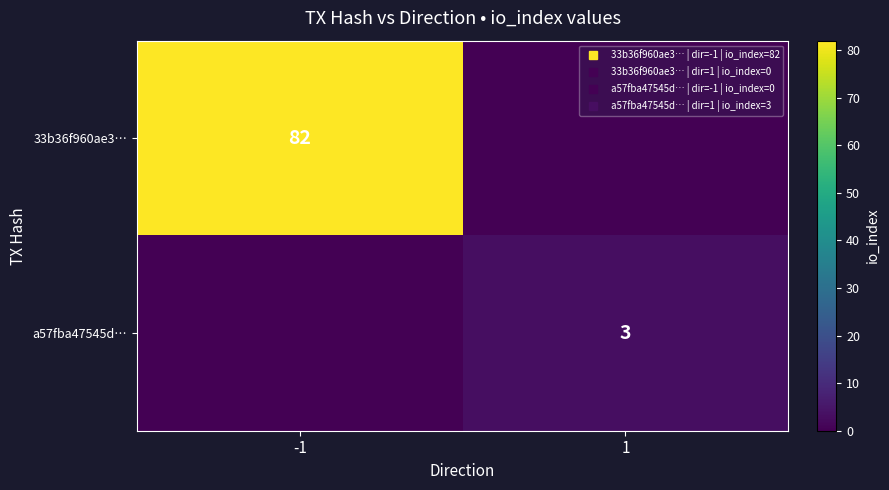

What is the sum of the 33b36f960ae3… values at 1 and -1?

82